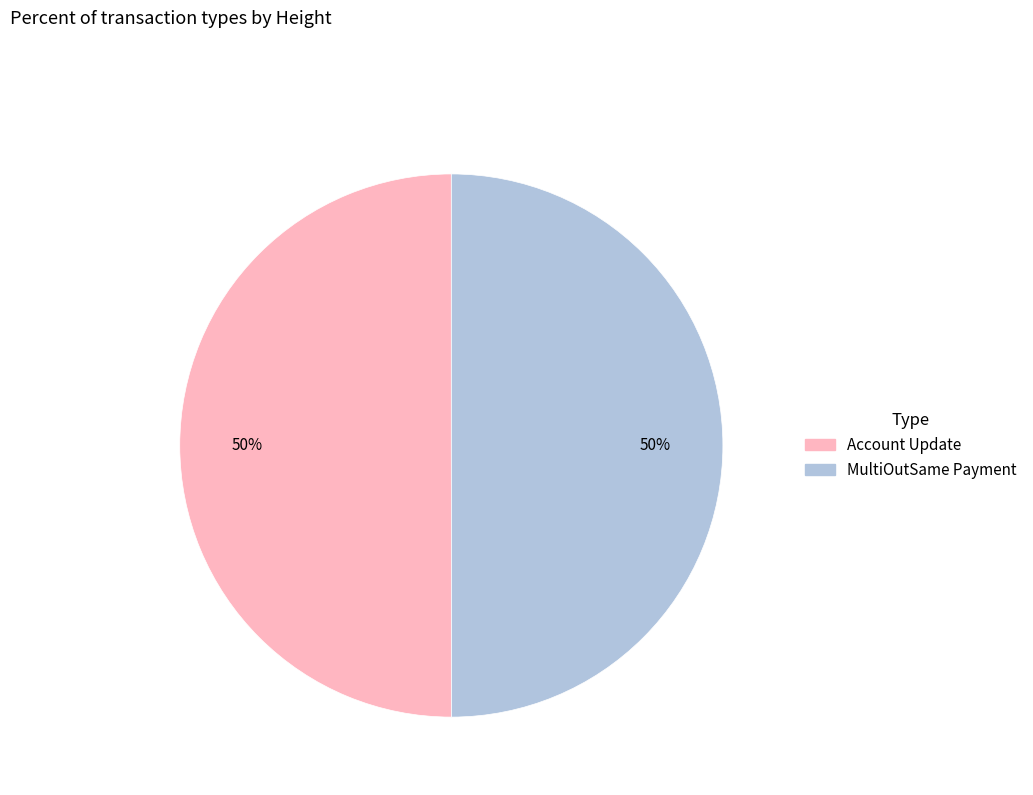

Is the sum of Account Update and MultiOutSame Payment greater than half?

Yes